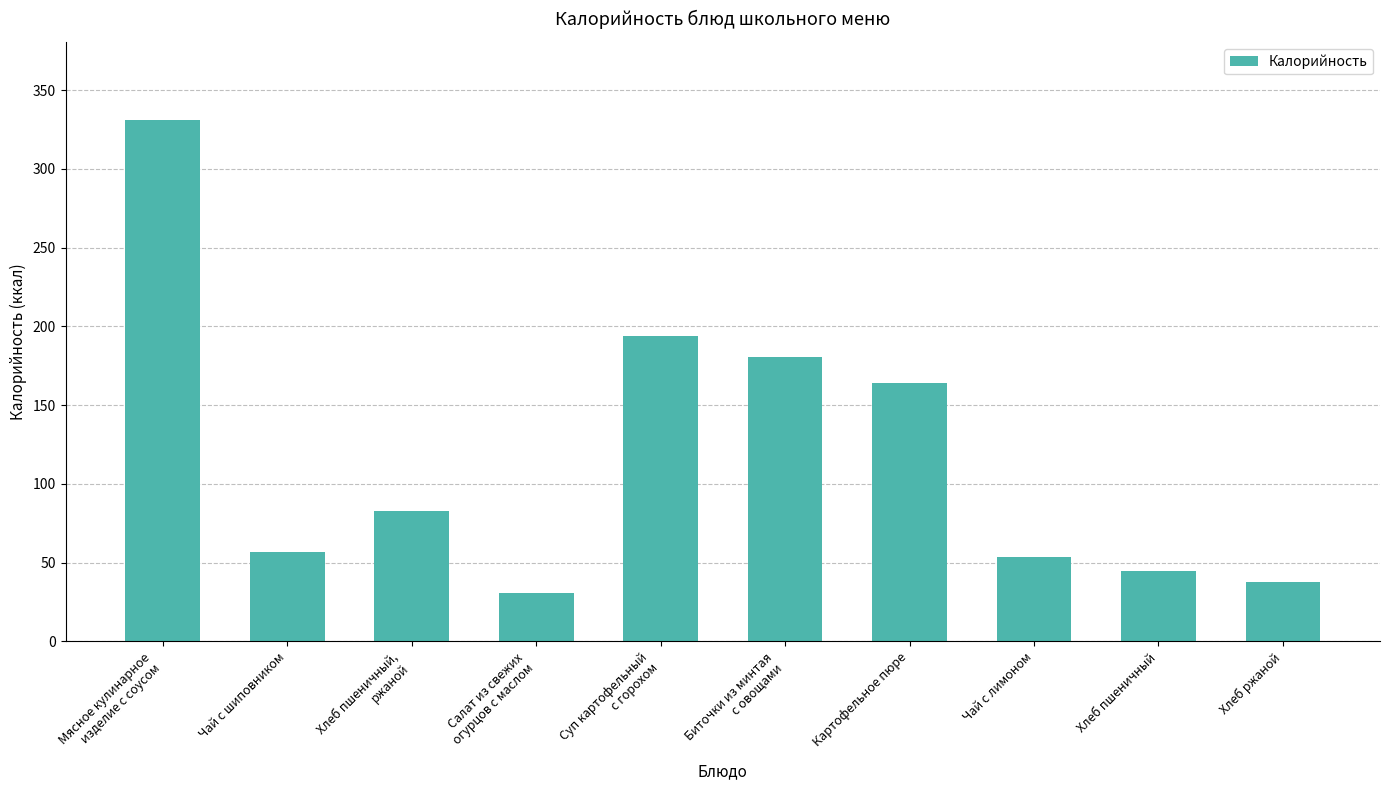

What is the value of the 7th bar from the left?

164.0